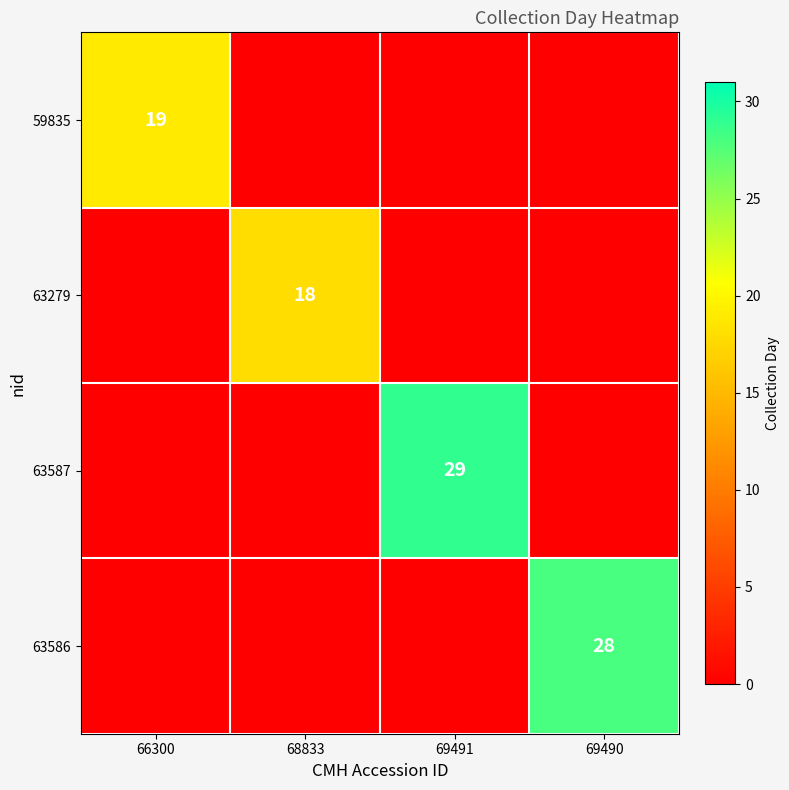

Is it true that 63586 equals 45 at 69490?

False